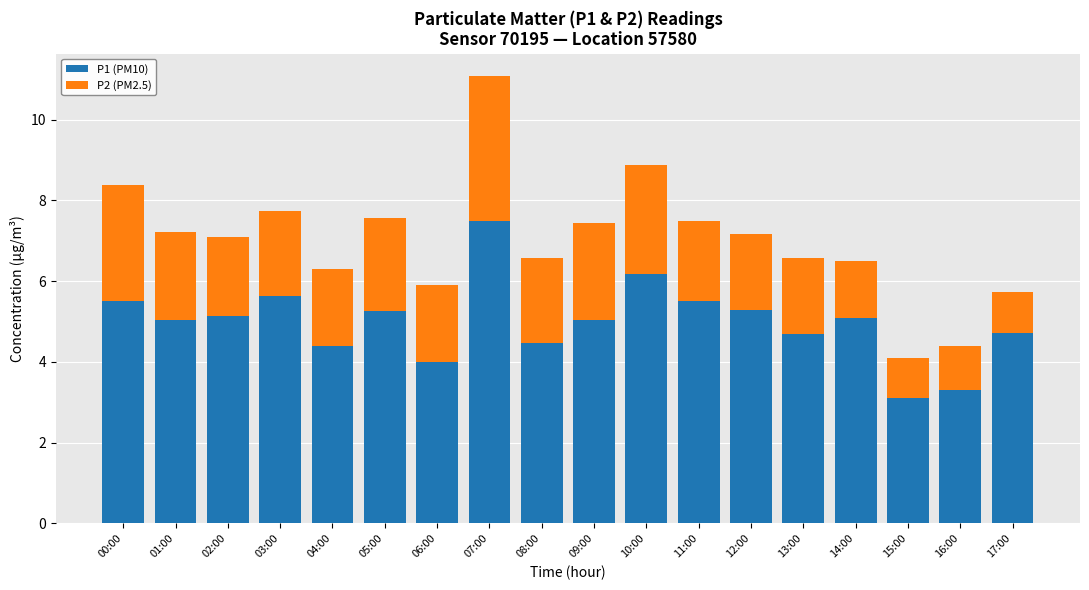

The value of P1 (PM10) at 03:00 is 5.6. True or false?

True